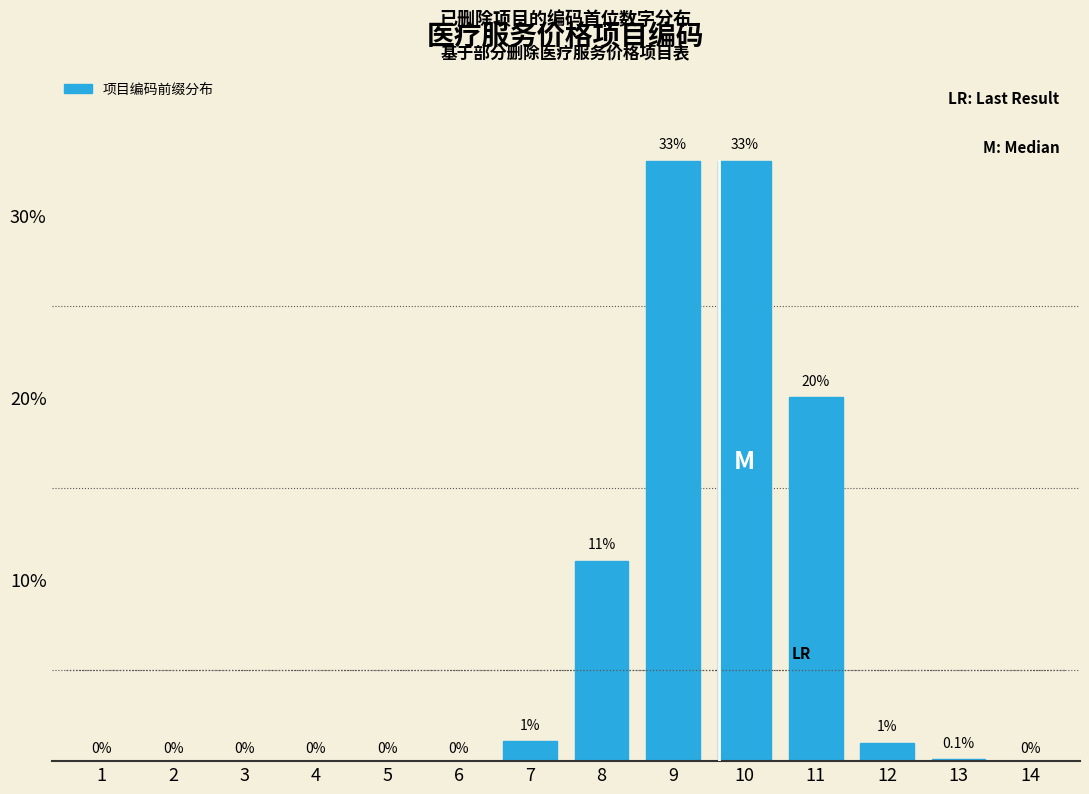

Reading left to right, transcribe all the data shown in this chart.

1=0.0	2=0.0	3=0.0	4=0.0	5=0.0	6=0.0	7=1.1	8=11.0	9=33.0	10=33.0	11=20.0	12=1.0	13=0.1	14=0.0